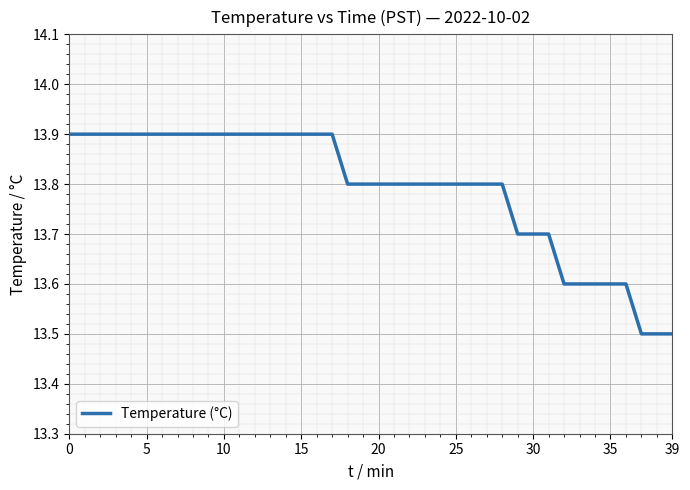

What is the minimum value shown in the chart?

13.5